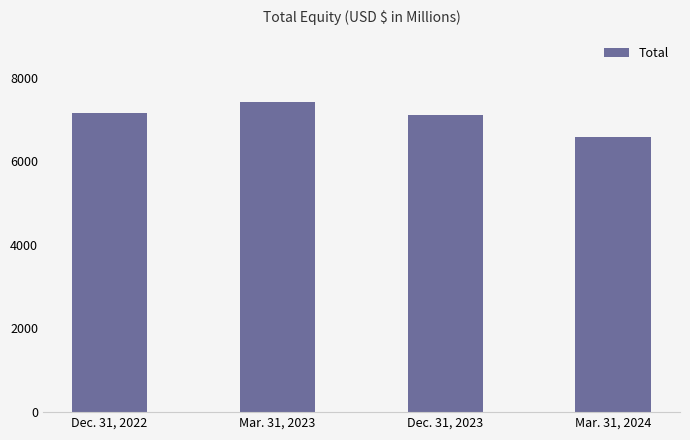

List the labels in order of value, smallest first.

Mar. 31, 2024, Dec. 31, 2023, Dec. 31, 2022, Mar. 31, 2023